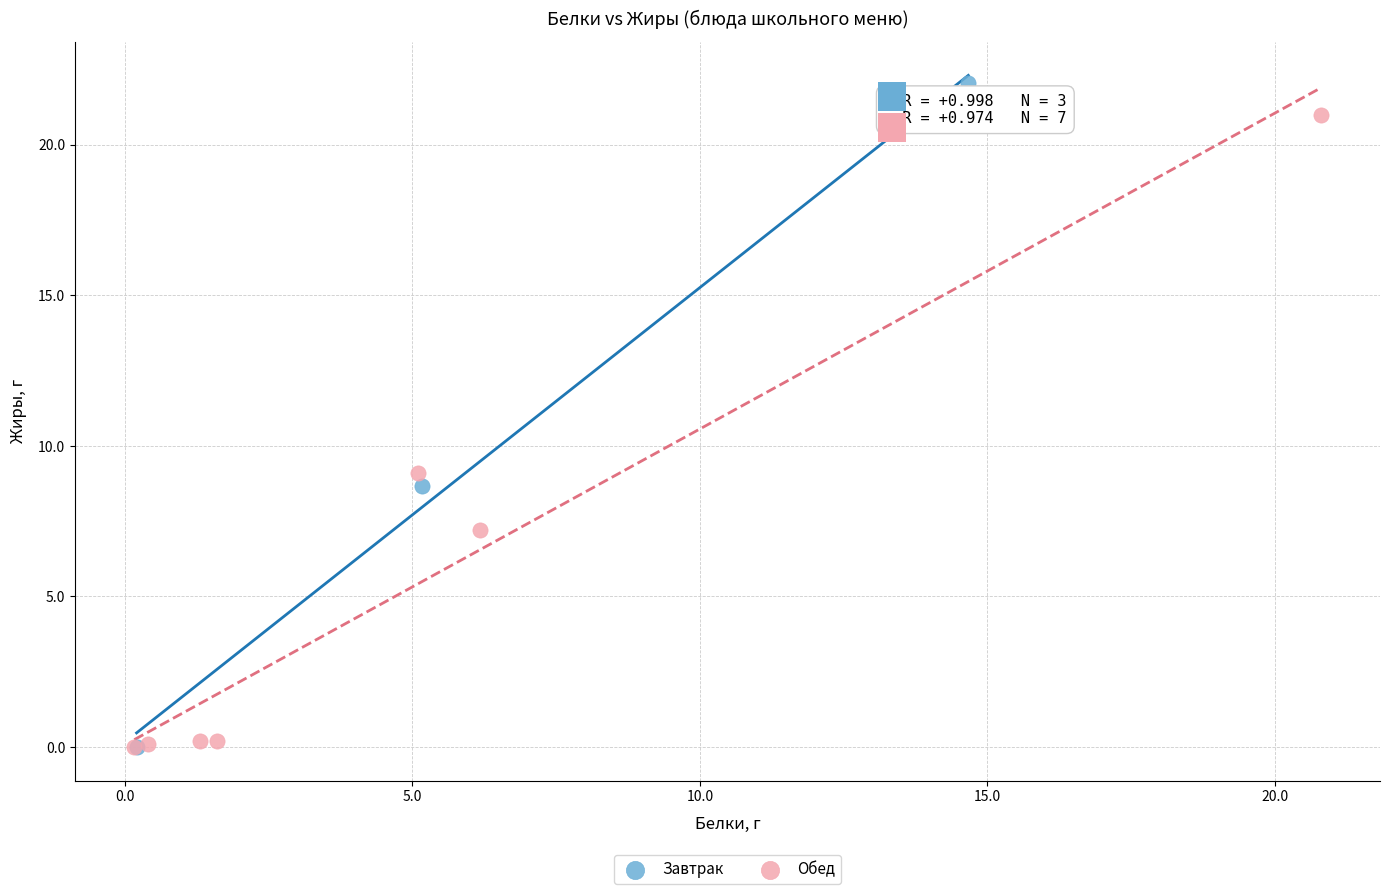

Which series reaches the maximum Y coordinate?

Завтрак